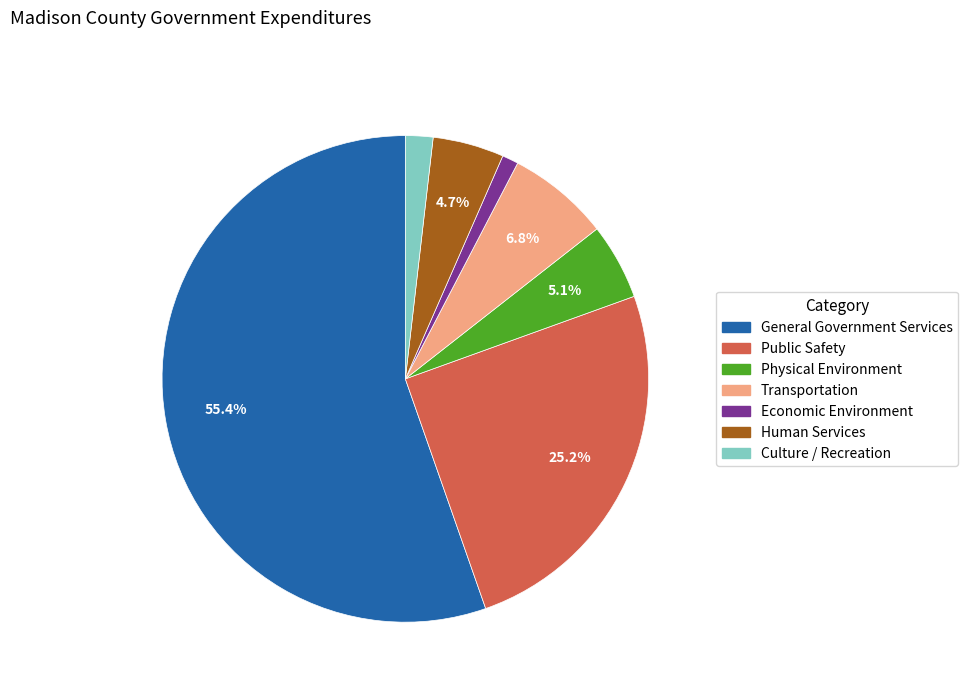

Is the sum of Public Safety and General Government Services greater than half?

Yes